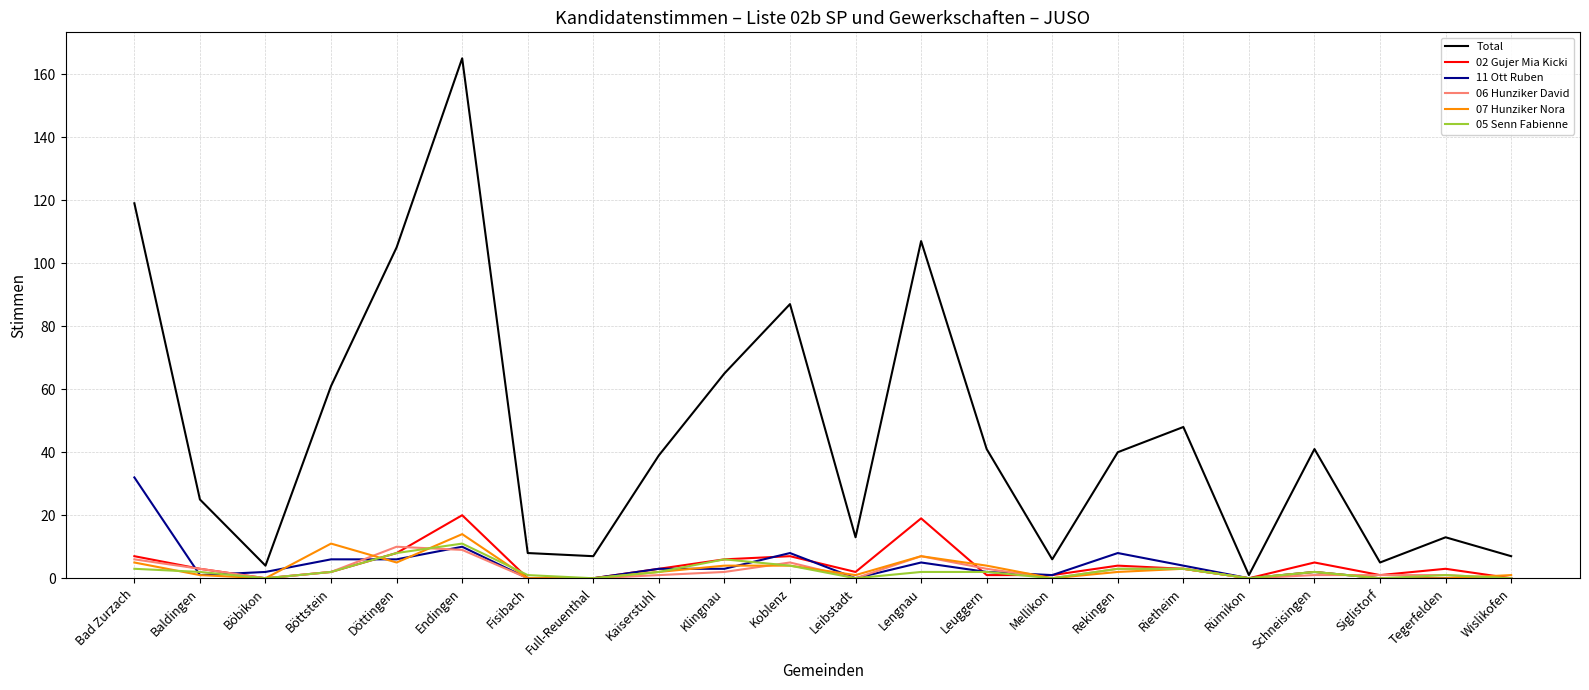

What is the total value across all series at Koblenz?

115